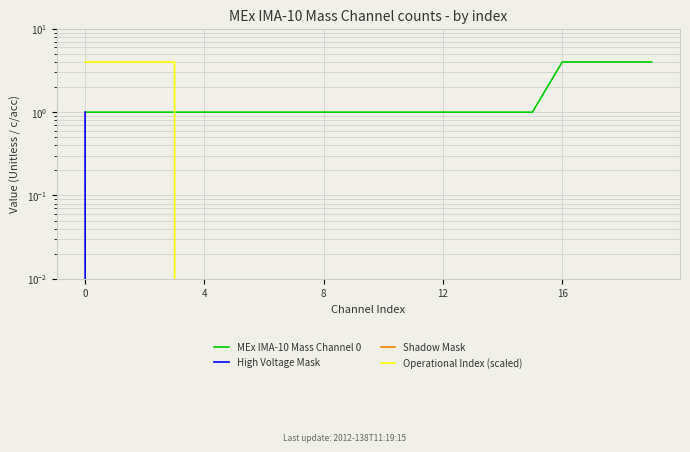

What is the sum of all High Voltage Mask values?

1